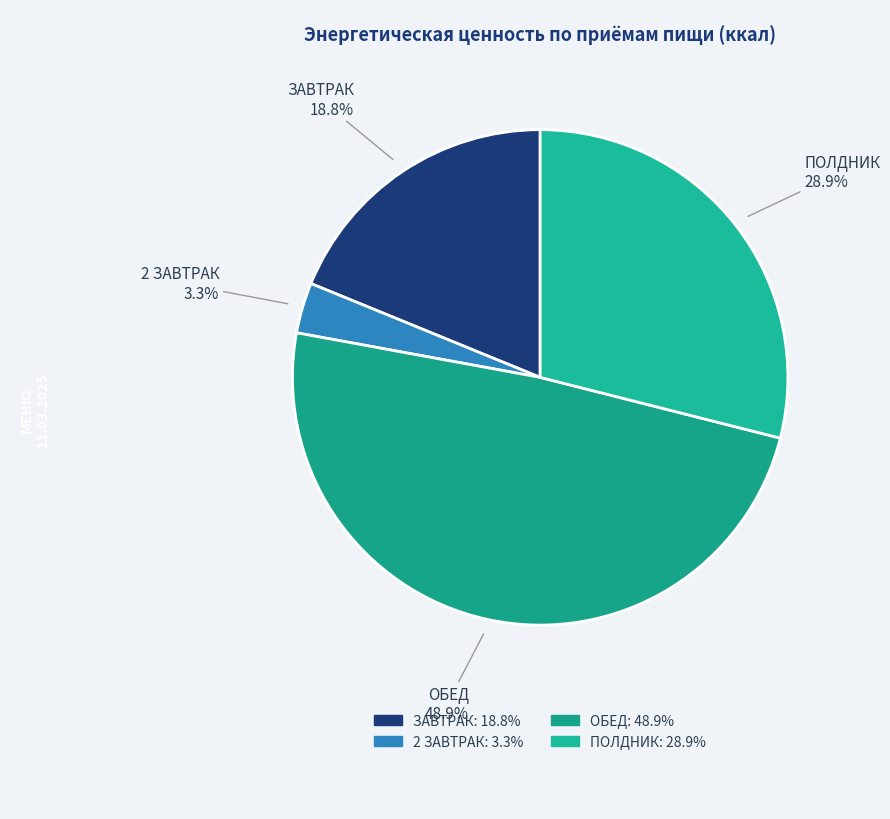

What percentage do ПОЛДНИК and ОБЕД together represent?

77.9%